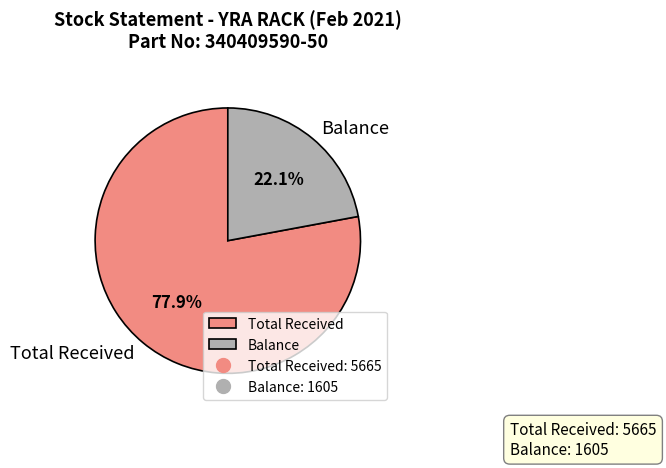

What percentage is NOT represented by Total Received?

22.1%